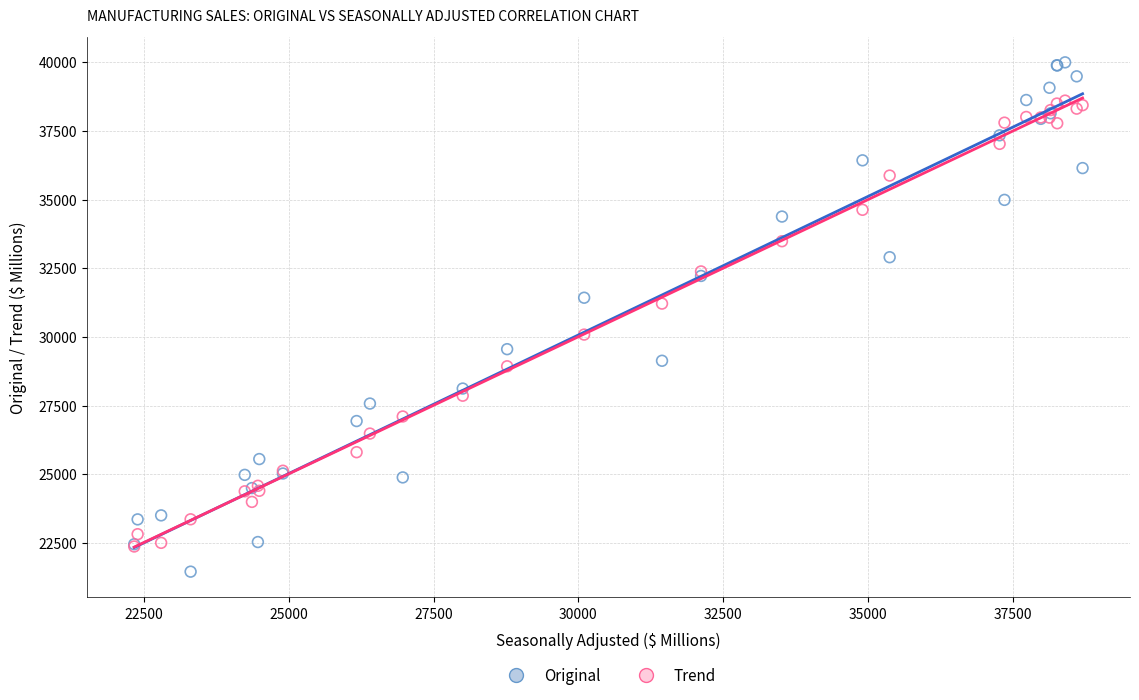

In the Trend series, what Y value is closest to 30483?

30082